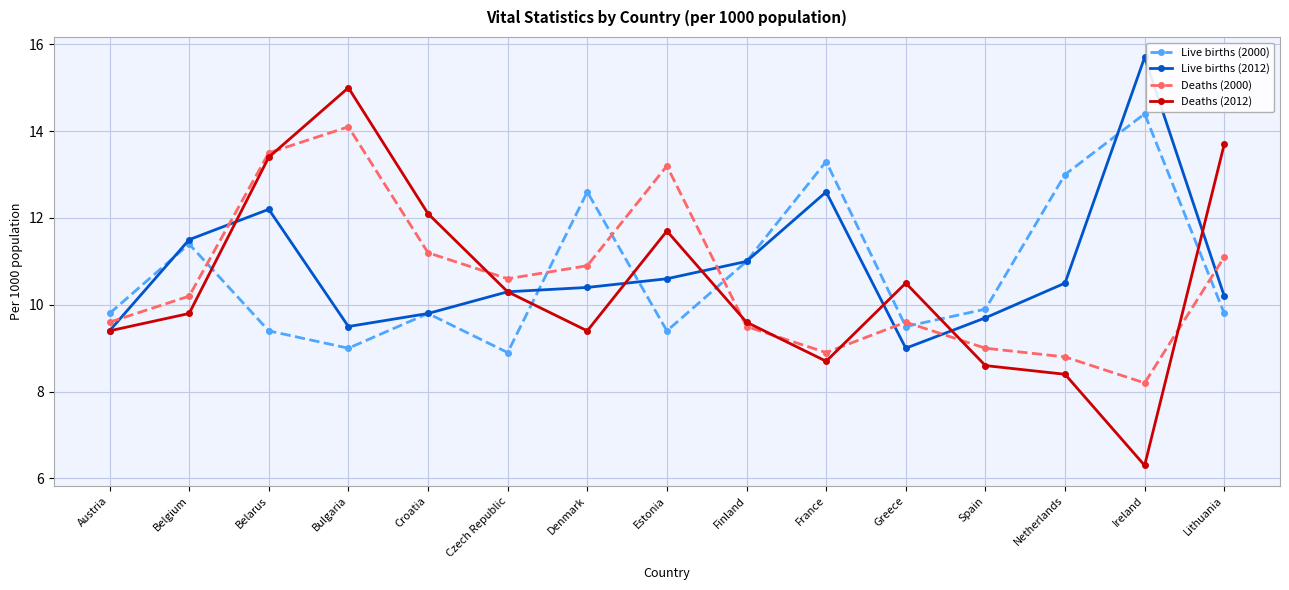

What is the approximate value of Live births (2012) at France?

12.6